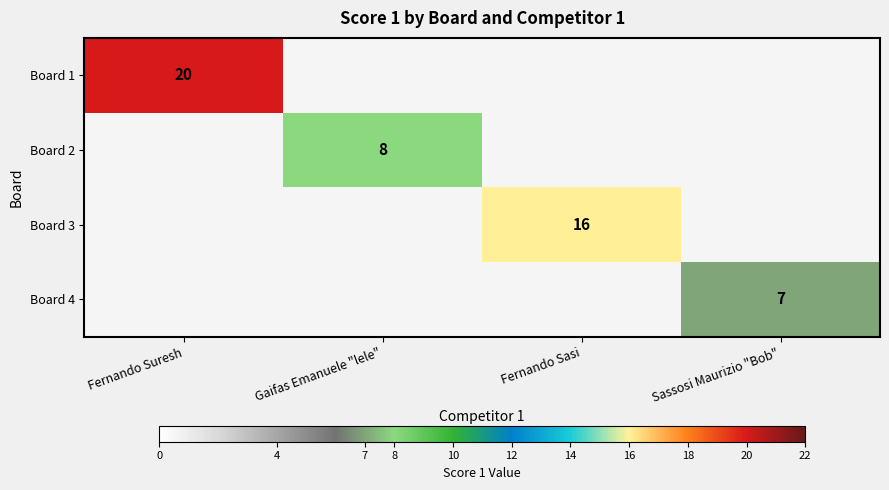

Is it true that Board 2 equals 8 at Gaifas Emanuele "lele"?

True